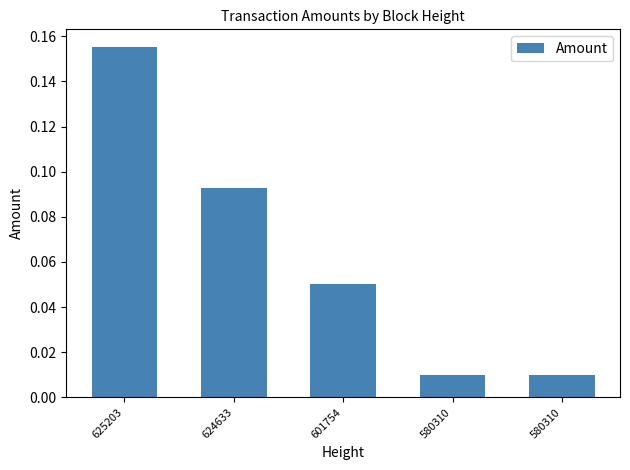

Rank the categories by value from highest to lowest.

625203, 624633, 601754, 580310, 580310